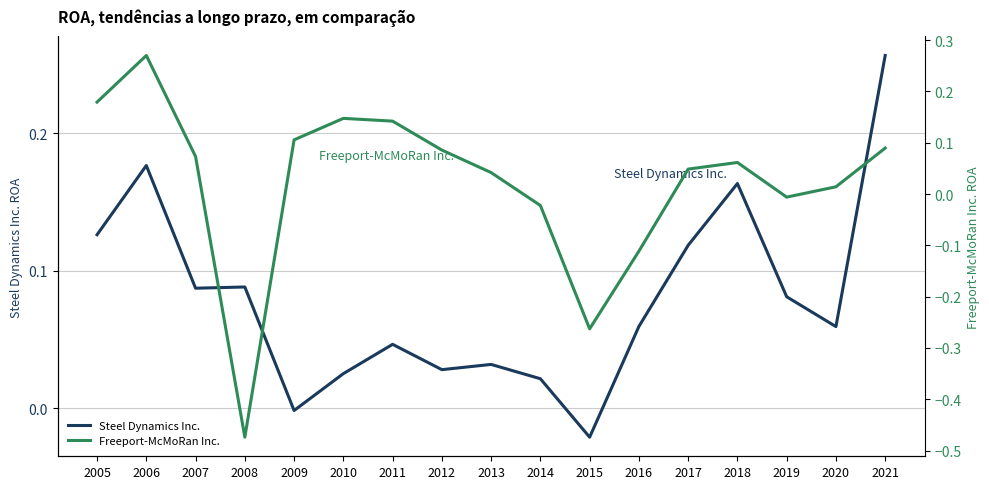

Reading right to left, what are all the values shown in this chart?

Steel Dynamics Inc.: 0.3	0.1	0.1	0.2	0.1	0.1	-0.0	0.0	0.0	0.0	0.0	0.0	-0.0	0.1	0.1	0.2	0.1
Freeport-McMoRan Inc.: 0.1	0.0	-0.0	0.1	0.0	-0.1	-0.3	-0.0	0.0	0.1	0.1	0.1	0.1	-0.5	0.1	0.3	0.2